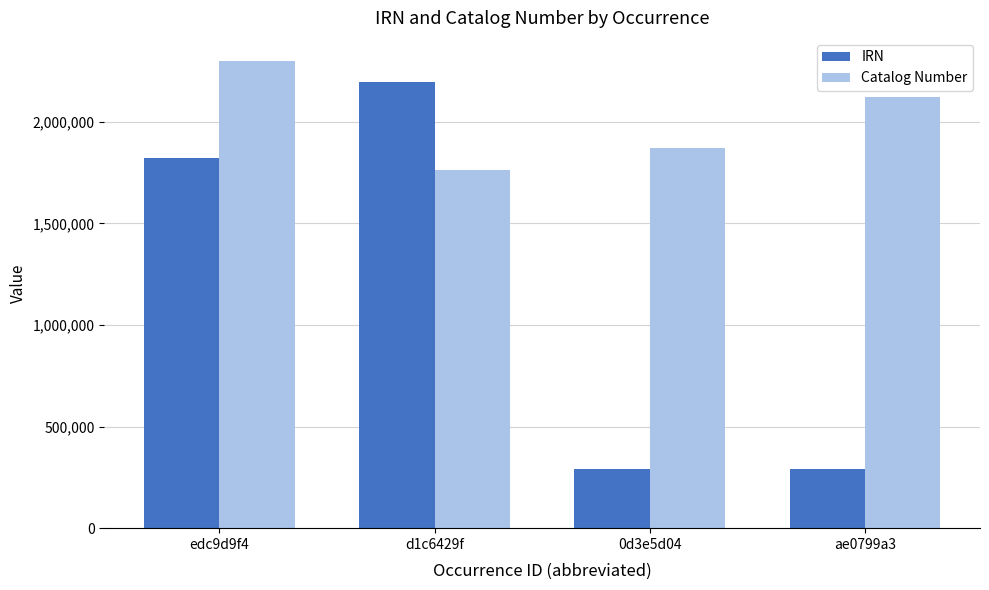

How many bars are there in each group?

2